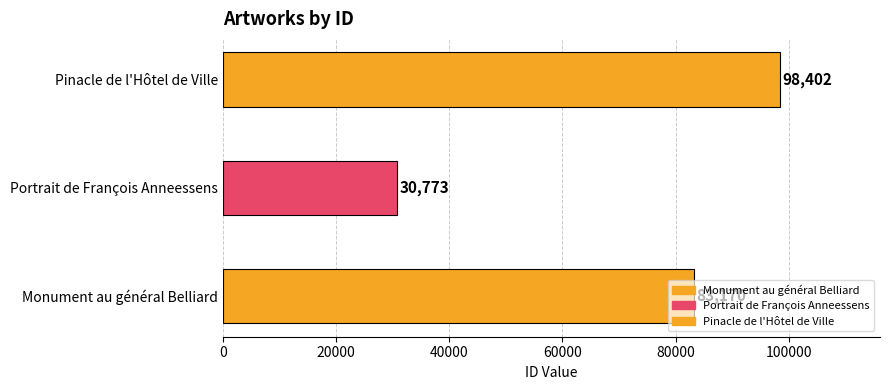

Reading left to right, what are all the values shown in this chart?

83170	30773	98402